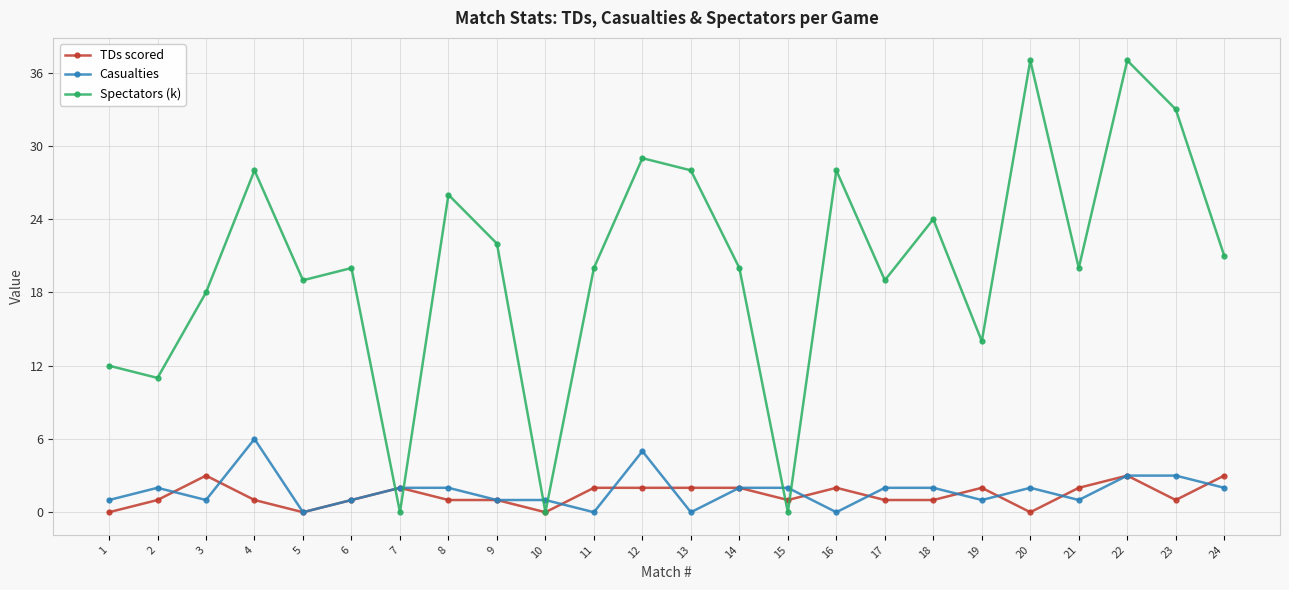

Is this an area chart (filled region under the line)?

No